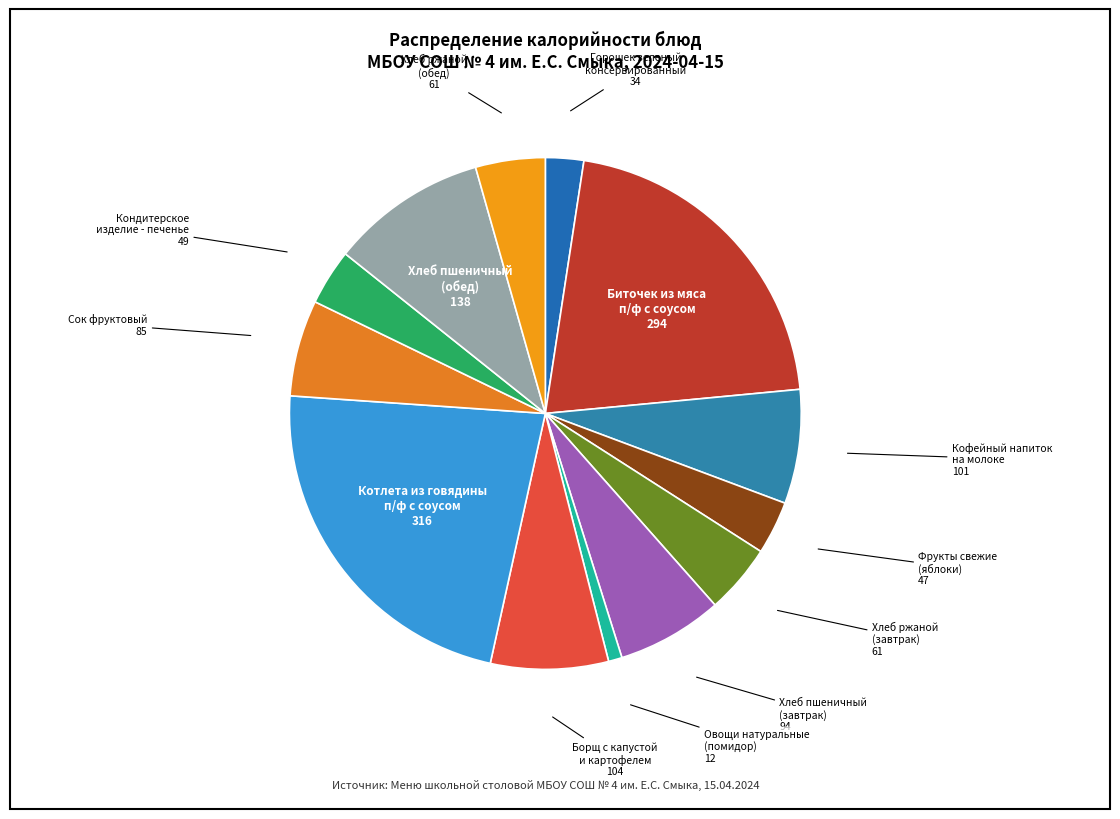

How many segments does this pie chart have?

13